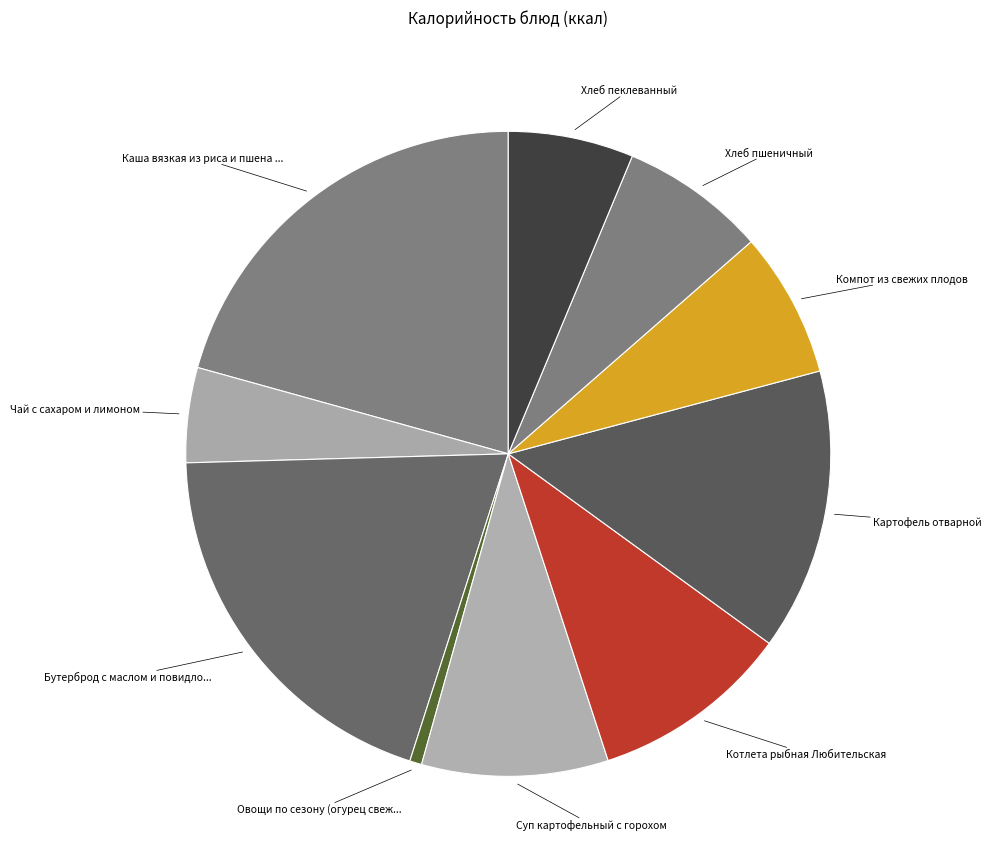

Count the number of slices in the pie.

10